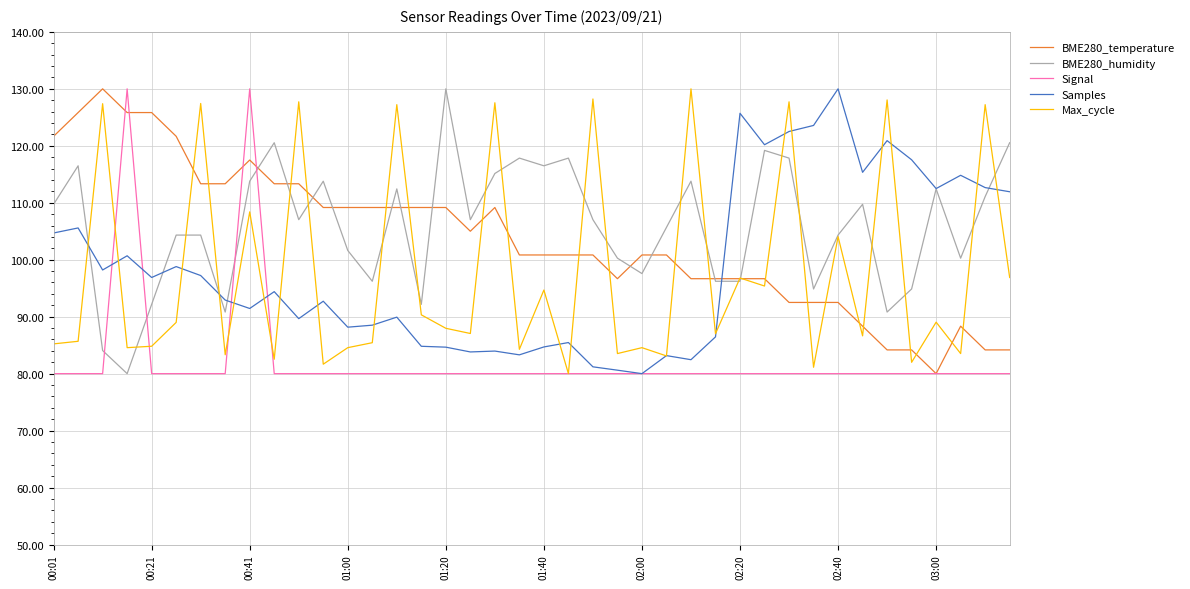

What is the minimum value shown in the chart?

80.0